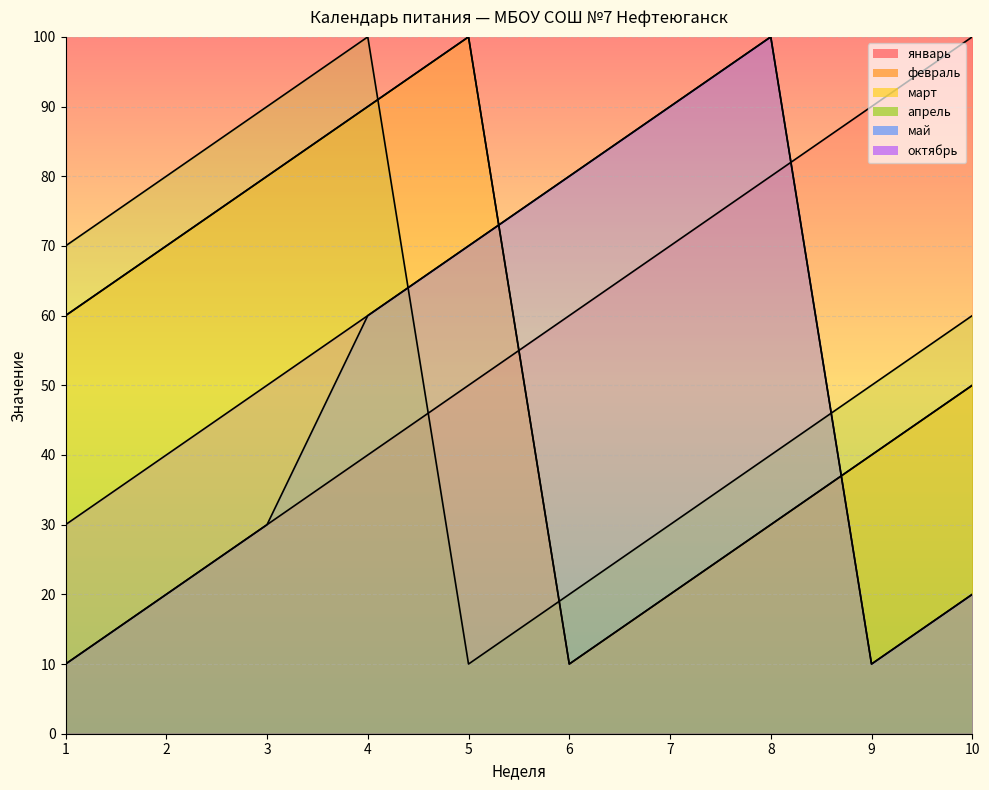

The value of январь at 10 is 100. True or false?

True